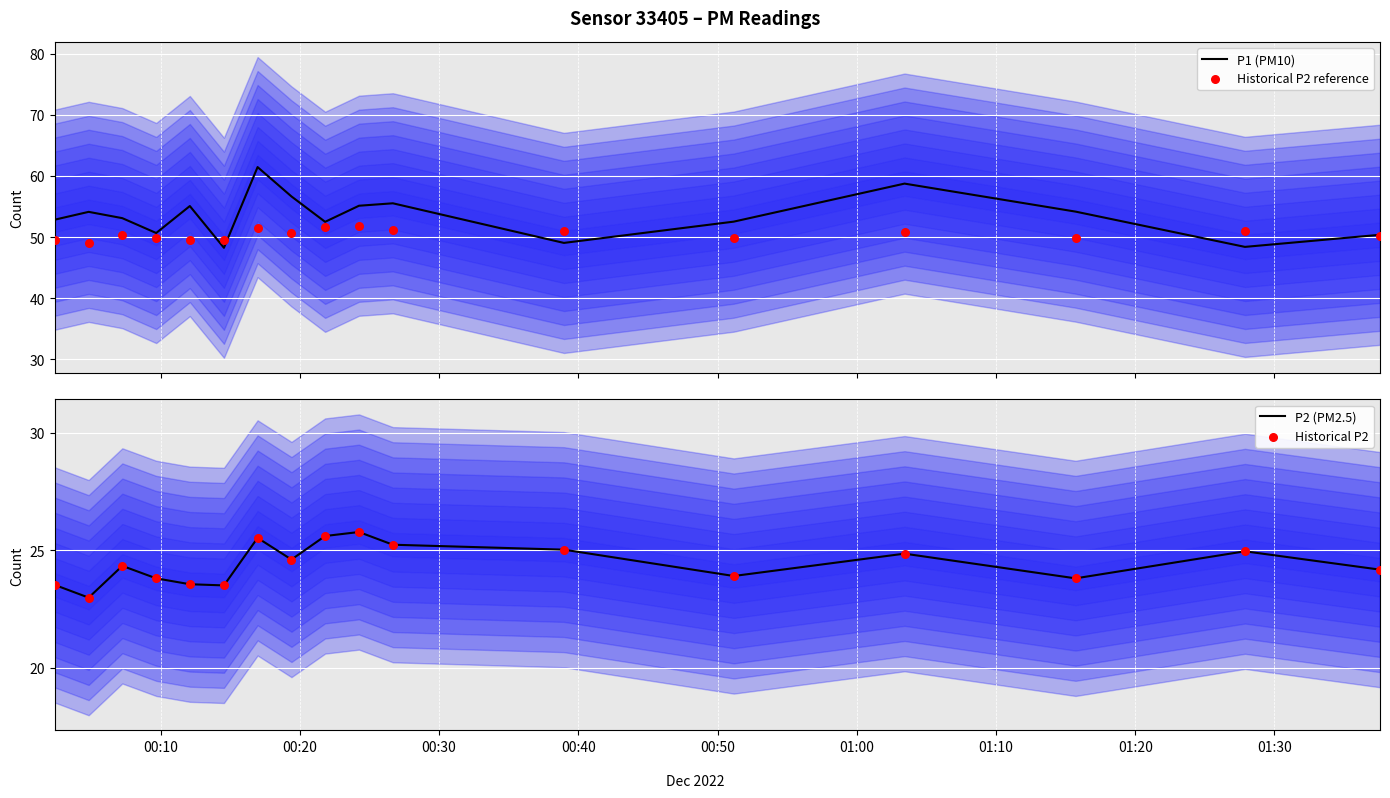

What is the total value across all series at 00:20?

149.1